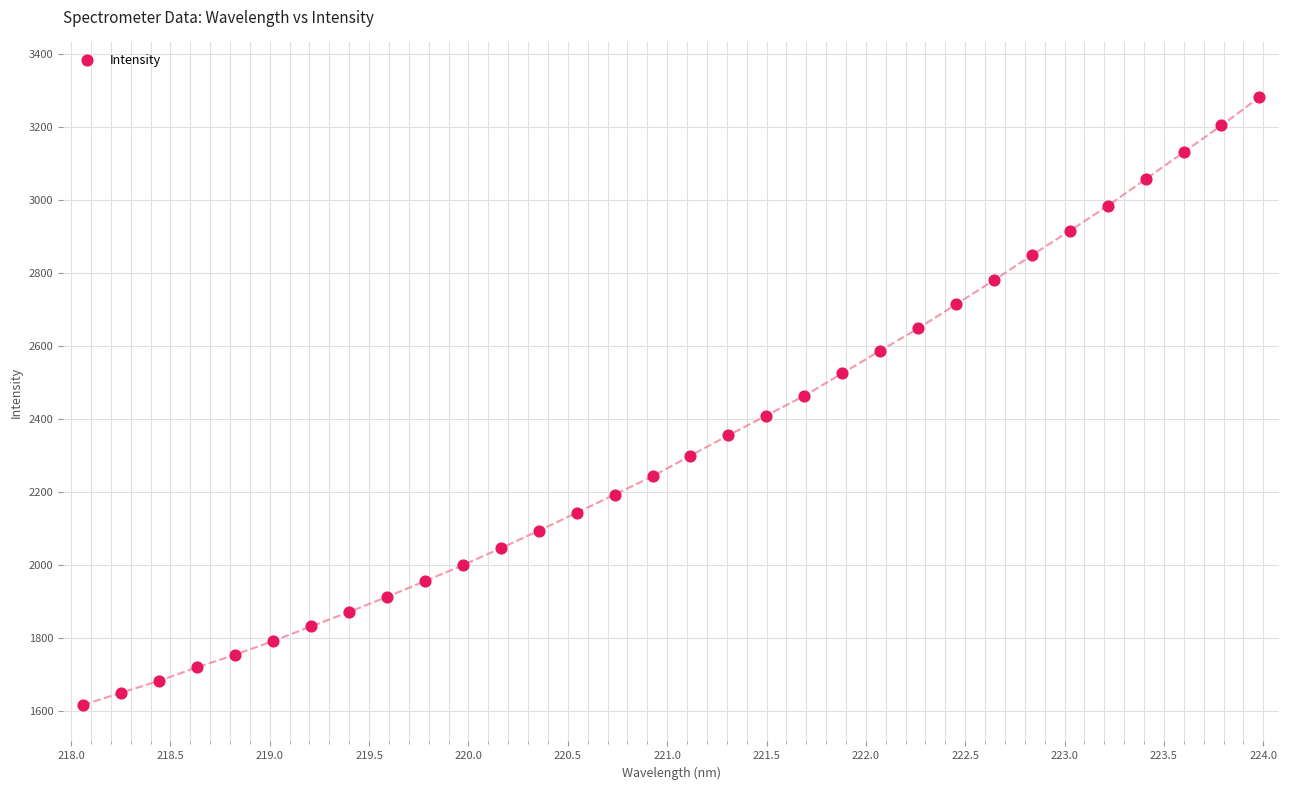

What is the range of X values (max minus min)?

5.9